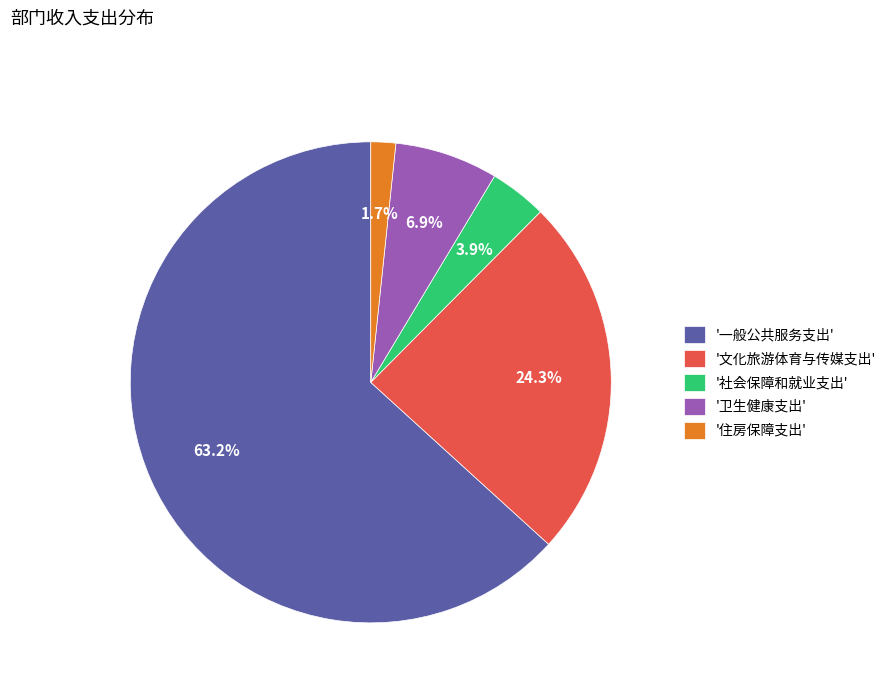

Rank the categories by value from highest to lowest.

'一般公共服务支出', '文化旅游体育与传媒支出', '卫生健康支出', '社会保障和就业支出', '住房保障支出'